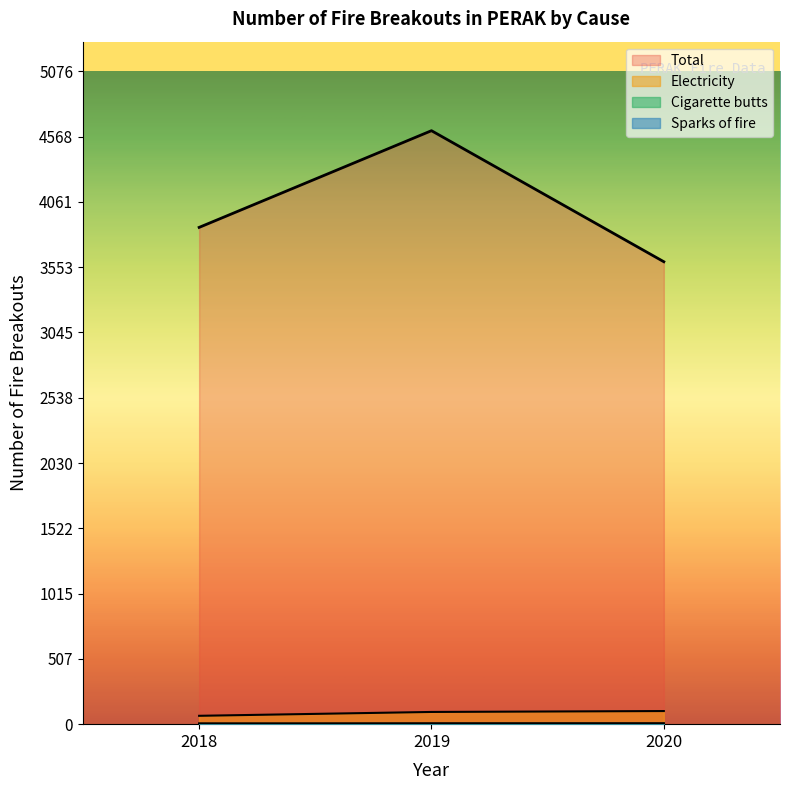

What is the minimum value shown in the chart?

2